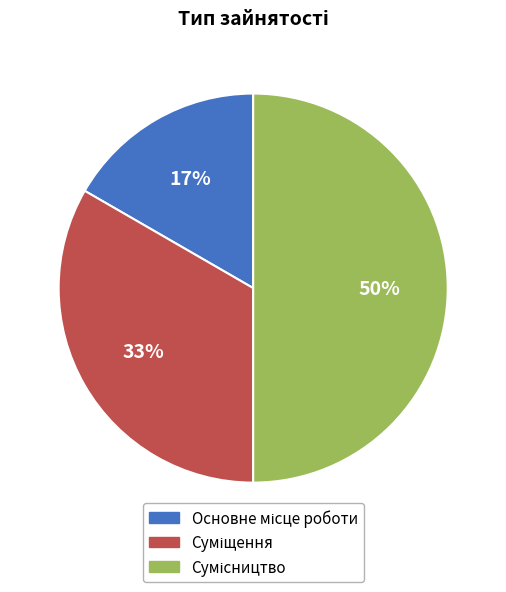

To the nearest percent, what is the difference between the largest and smallest slice percentages?

33%